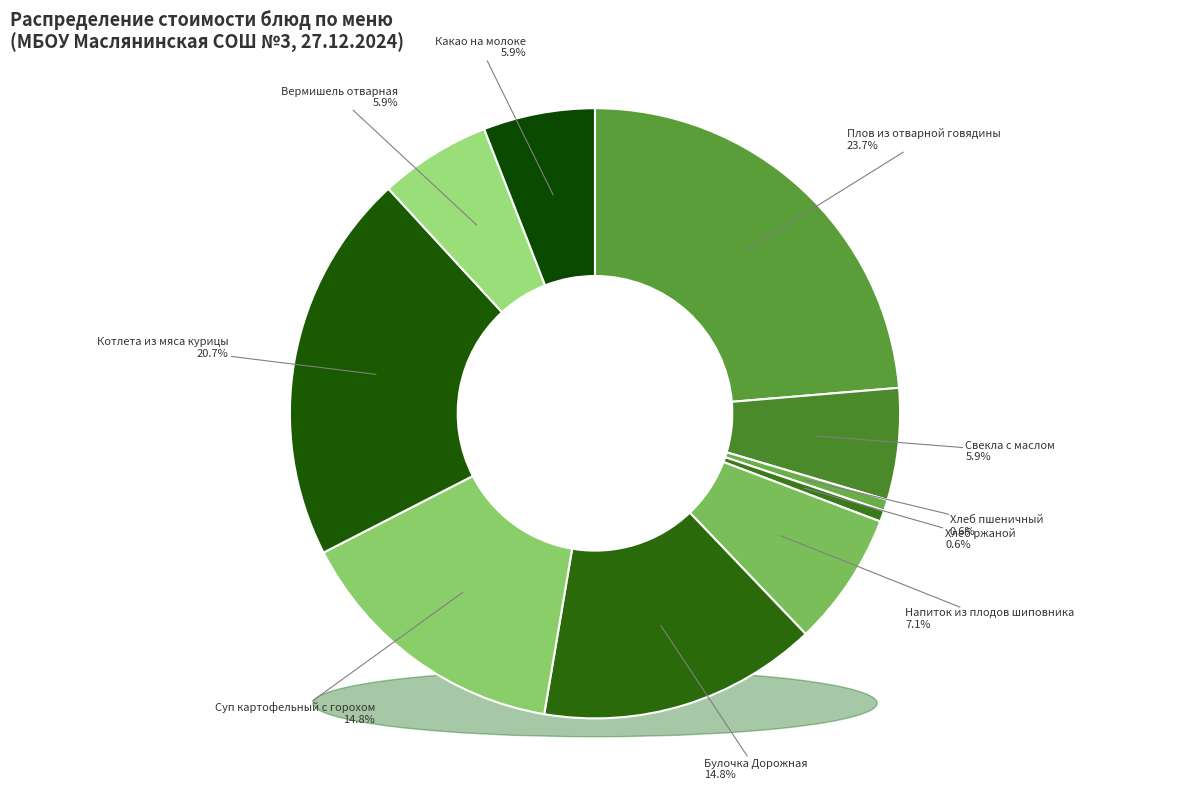

What percentage is the Свекла с маслом slice, to the nearest percent?

6%